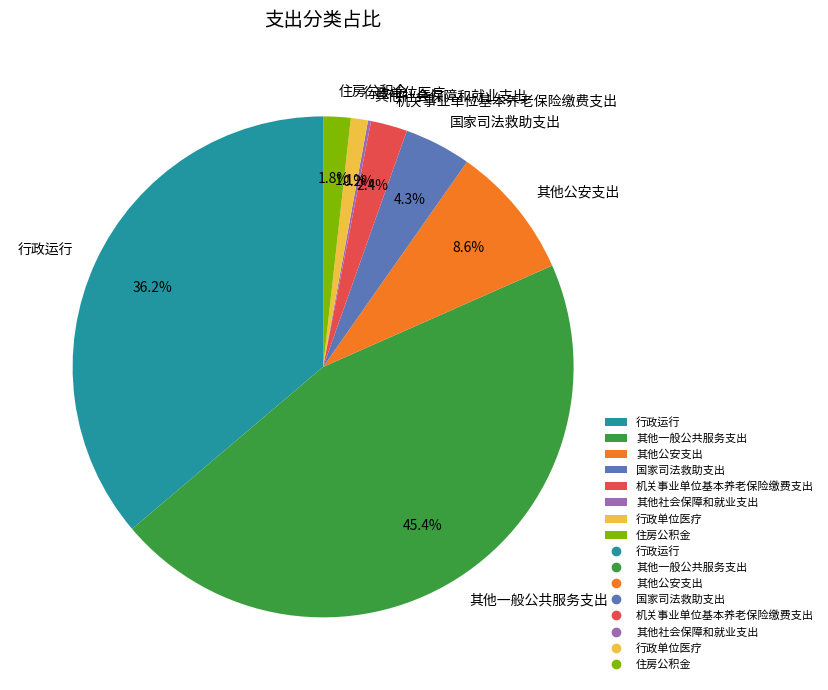

Which slice is the largest?

其他一般公共服务支出